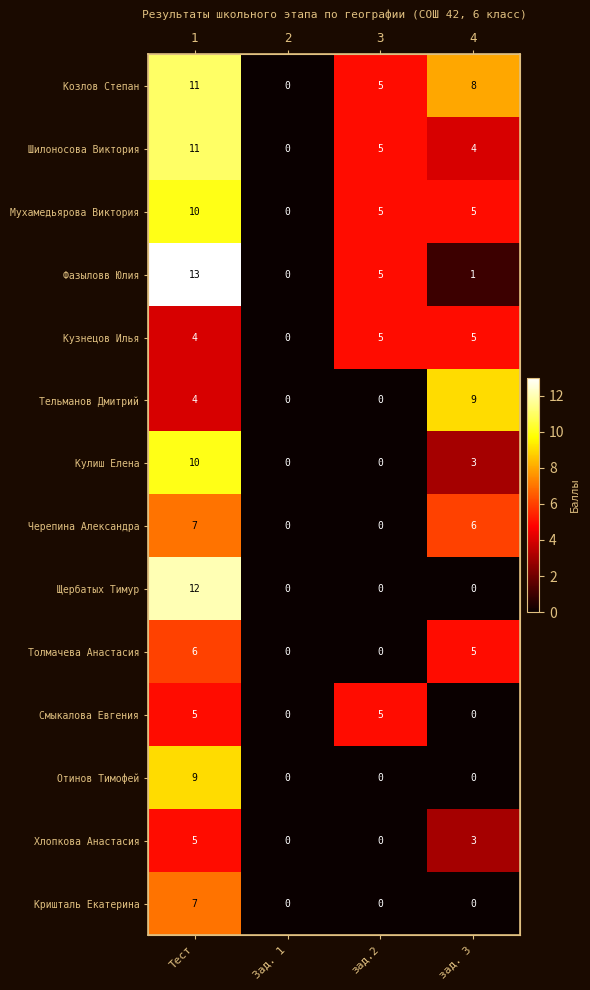

At зад. 3, list the series in order from largest to smallest.

Тельманов Дмитрий, Козлов Степан, Черепина Александра, Мухамедьярова Виктория, Кузнецов Илья, Толмачева Анастасия, Шилоносова Виктория, Кулиш Елена, Хлопкова Анастасия, Фазыловв Юлия, Щербатых Тимур, Смыкалова Евгения, Отинов Тимофей, Кришталь Екатерина